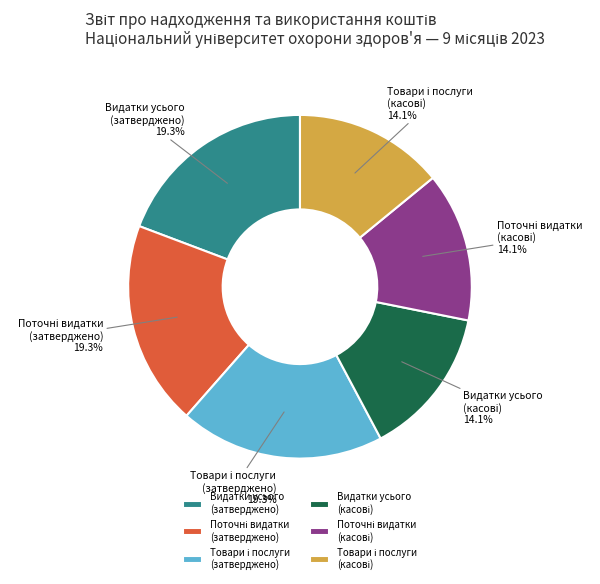

Is there any slice that represents more than half of the pie?

No